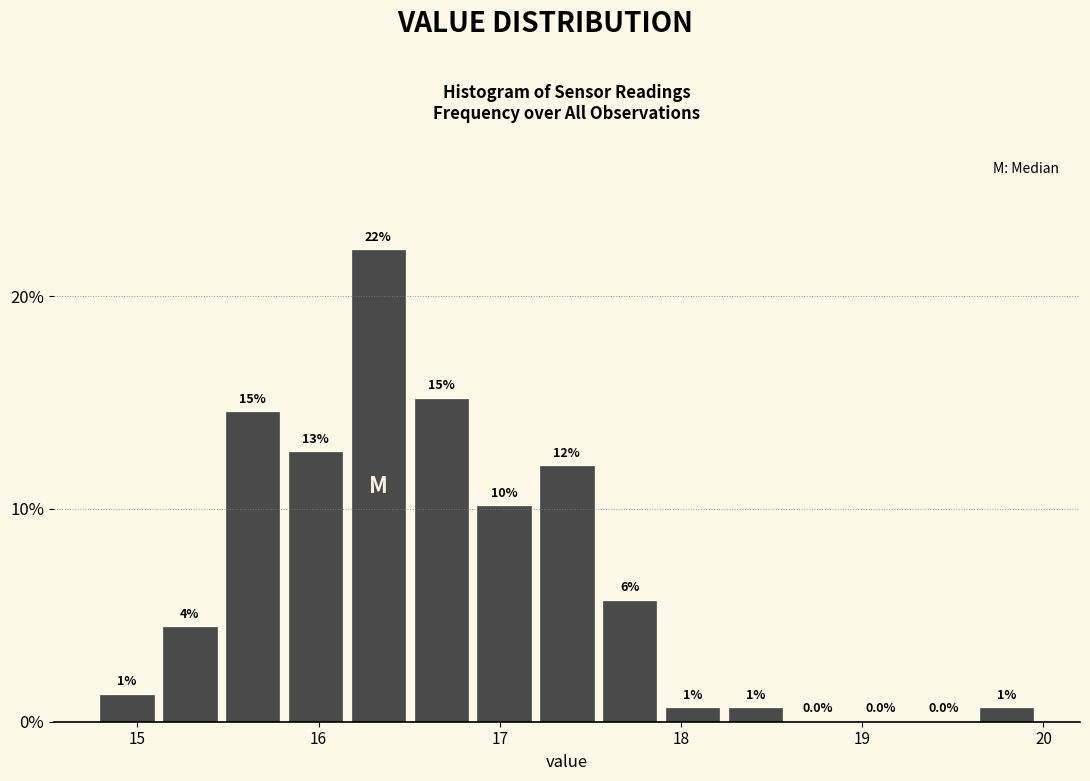

Read against the x-axis, roughly where is the centre of the tallest bar?

16.3